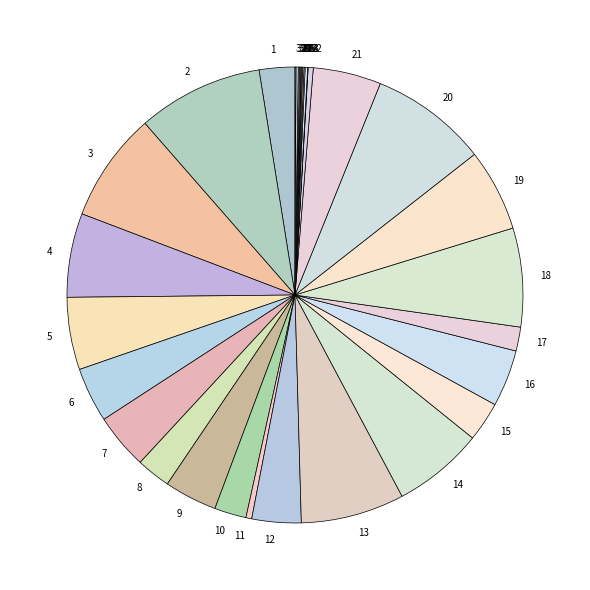

What is the ratio of the value at 14 to the value at 19?

1.1